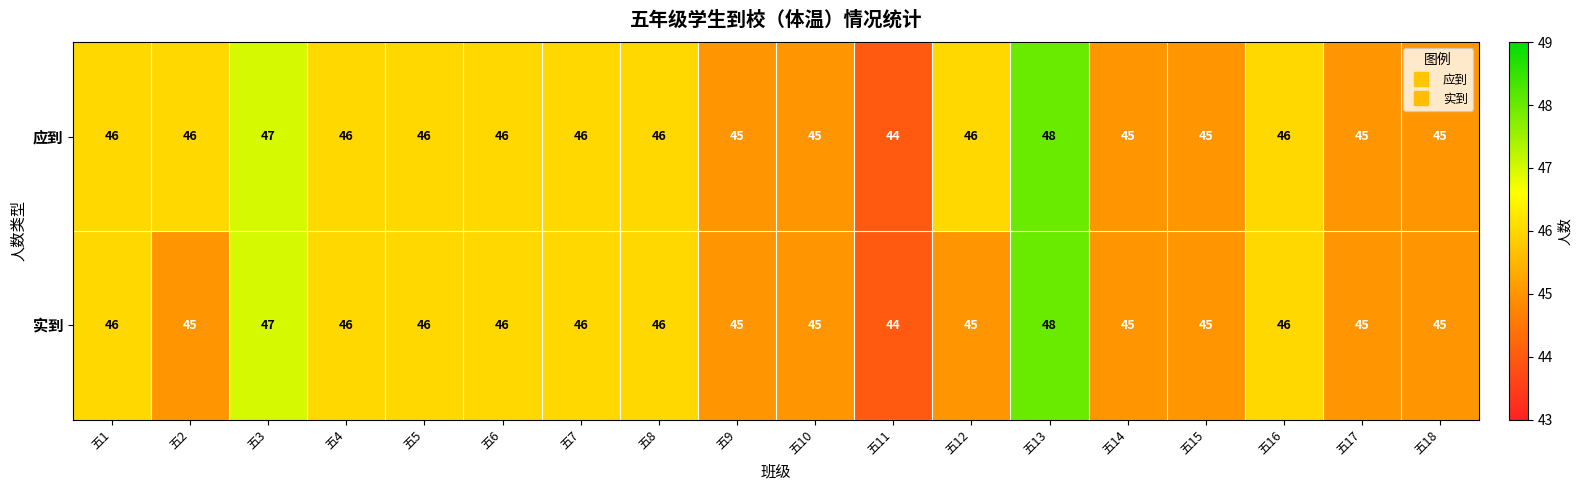

The value of 应到 at 五14 is 27. True or false?

False